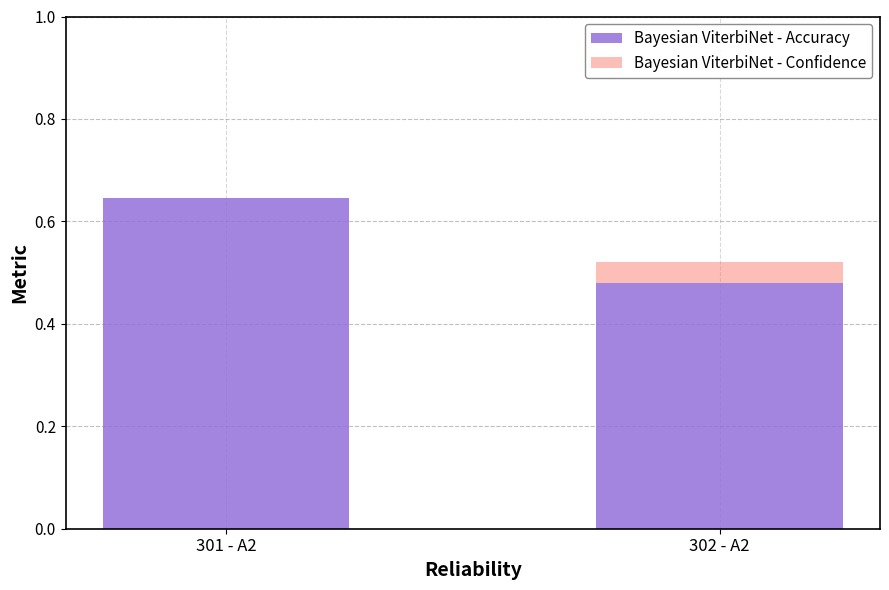

True or false: Bayesian ViterbiNet - Accuracy has a value of 0.2 at 301 - A2.

False